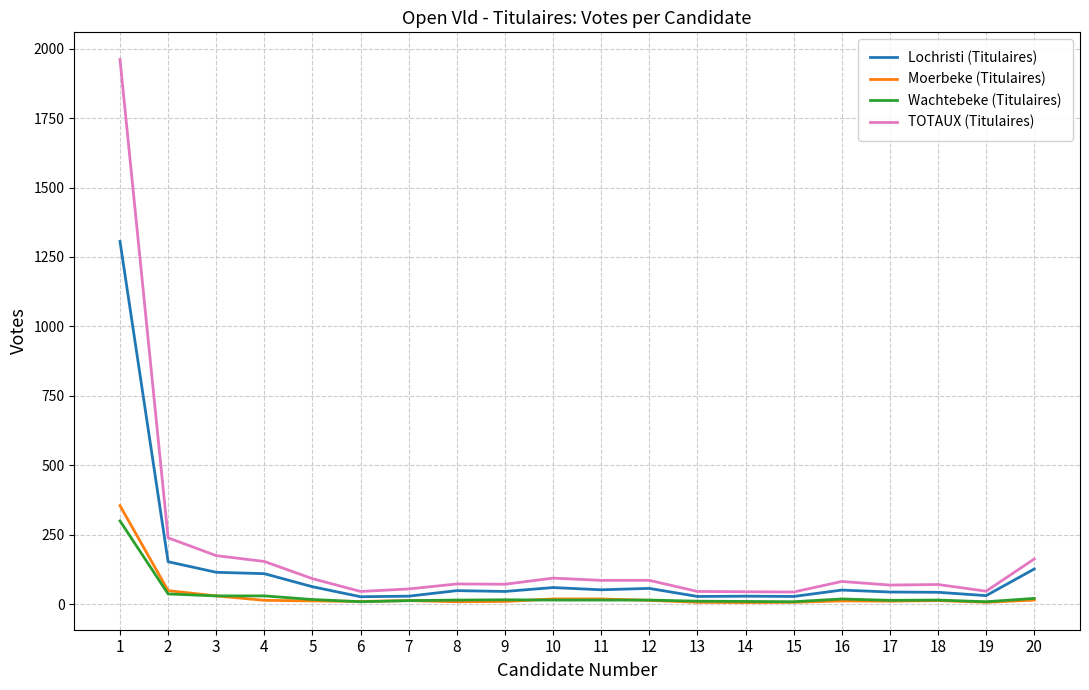

What is the lowest value of the TOTAUX (Titulaires) series?

44